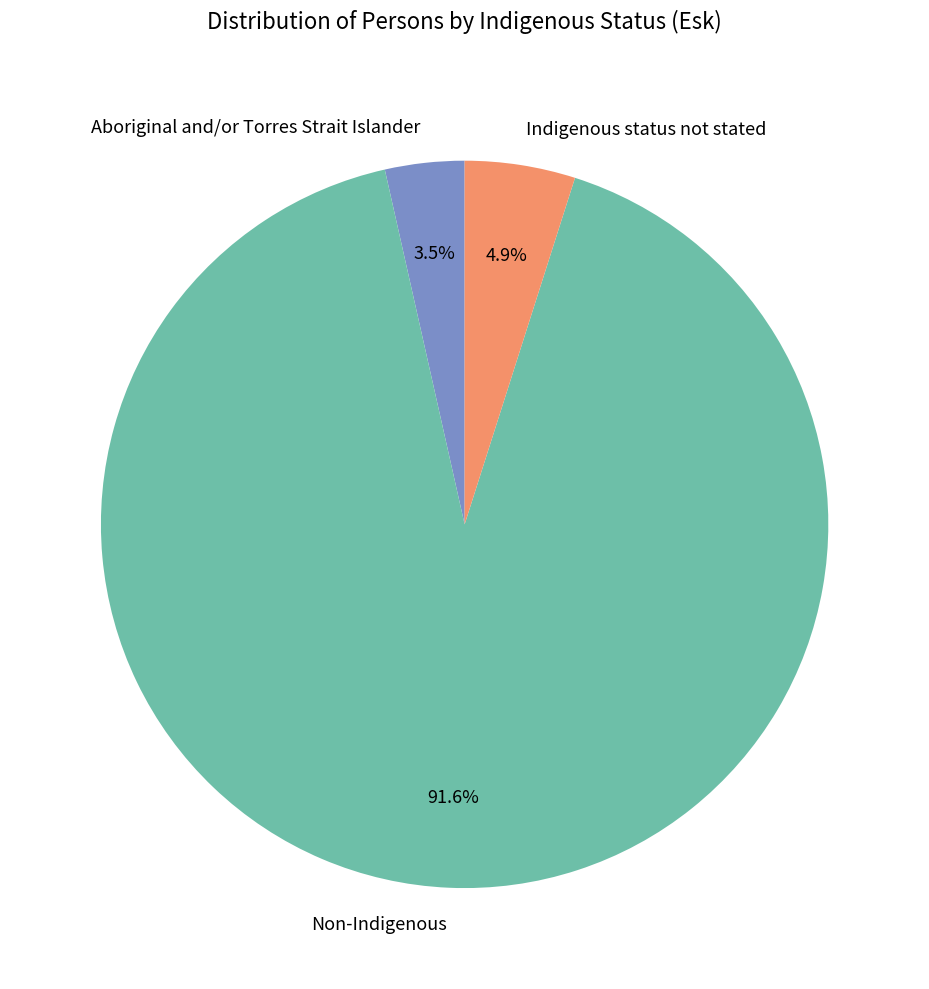

Is there any slice that represents more than half of the pie?

Yes